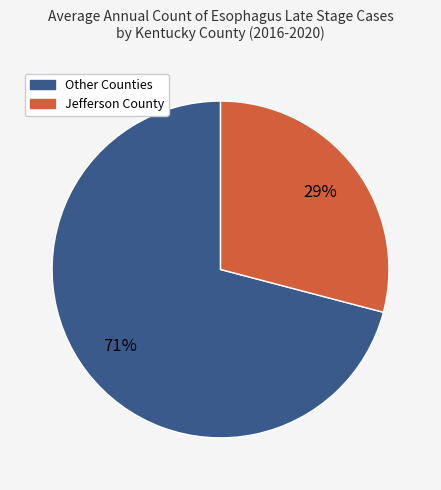

Does any single category account for the majority?

Yes